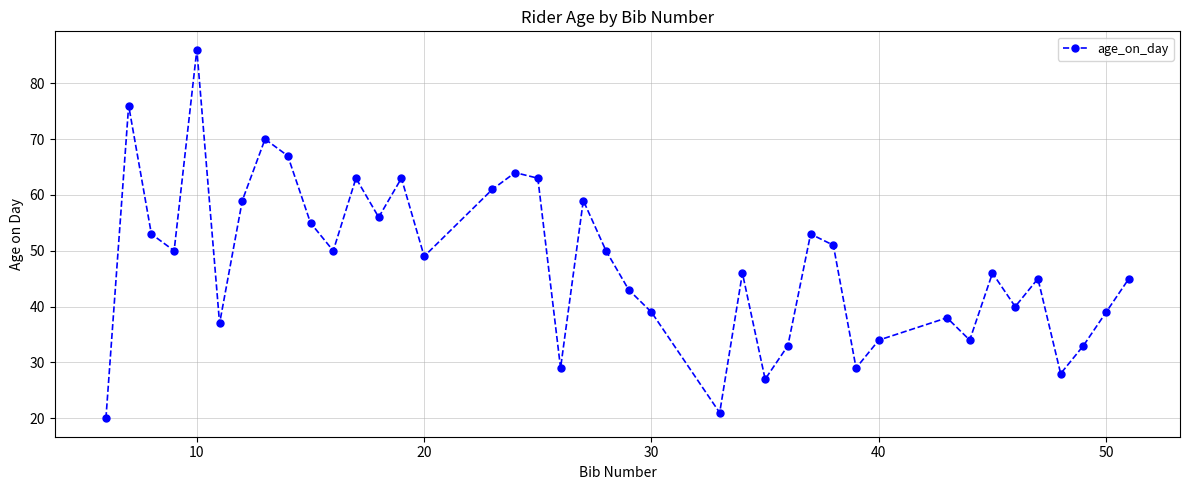

What is the minimum value shown in the chart?

20